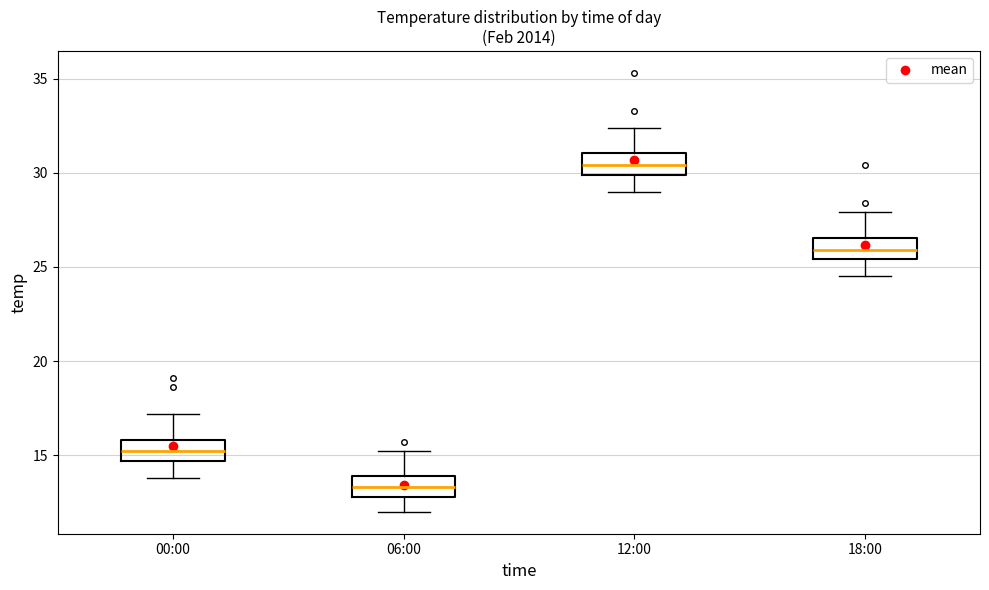

Reading left to right, transcribe this box plot: for each box, give where its median line is, the range the box spans, and where its two whiskers end, as read against the y-axis. The values are not printed on the chart, so give them approximately, as read against the axis.

00:00: median 15.0, box 14.5 to 16.0, whiskers 14.0 to 17.0
06:00: median 13.5, box 13.0 to 14.0, whiskers 12.0 to 15.0
12:00: median 30.5, box 30.0 to 31.0, whiskers 29.0 to 32.5
18:00: median 26.0, box 25.5 to 26.5, whiskers 24.5 to 28.0